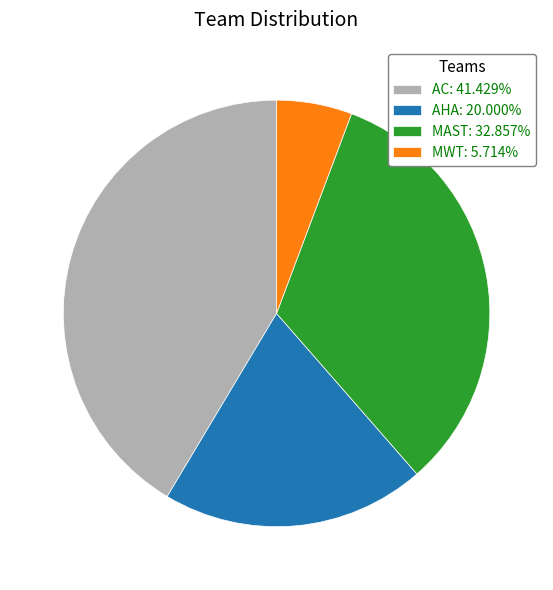

What is the ratio of the value at MAST: 32.857% to the value at MWT: 5.714%?

5.7